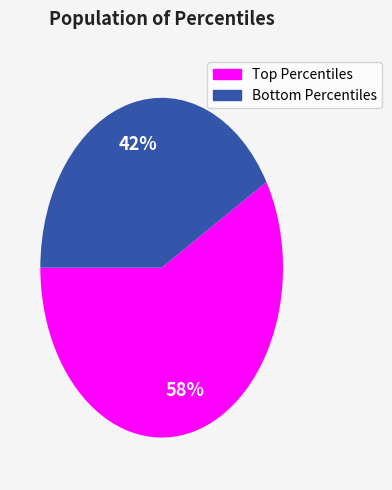

To the nearest percent, what is the average slice percentage?

50%